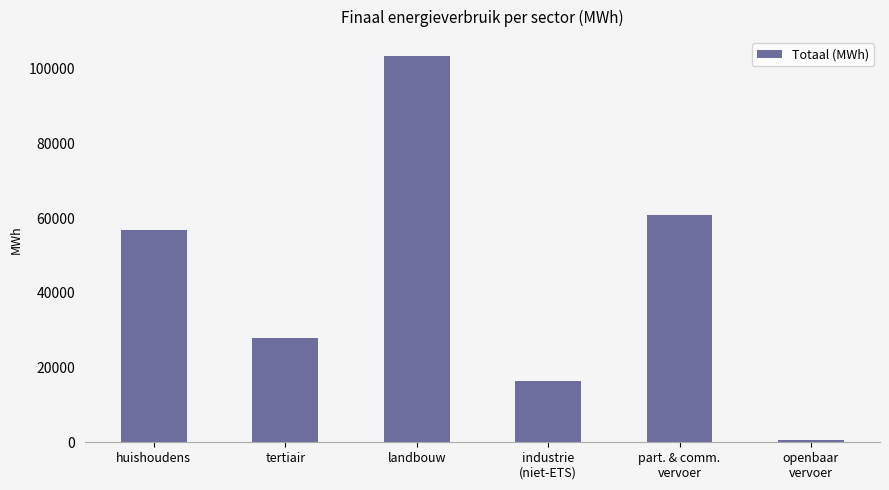

What is the label of the 3rd bar from the right?

industrie
(niet-ETS)